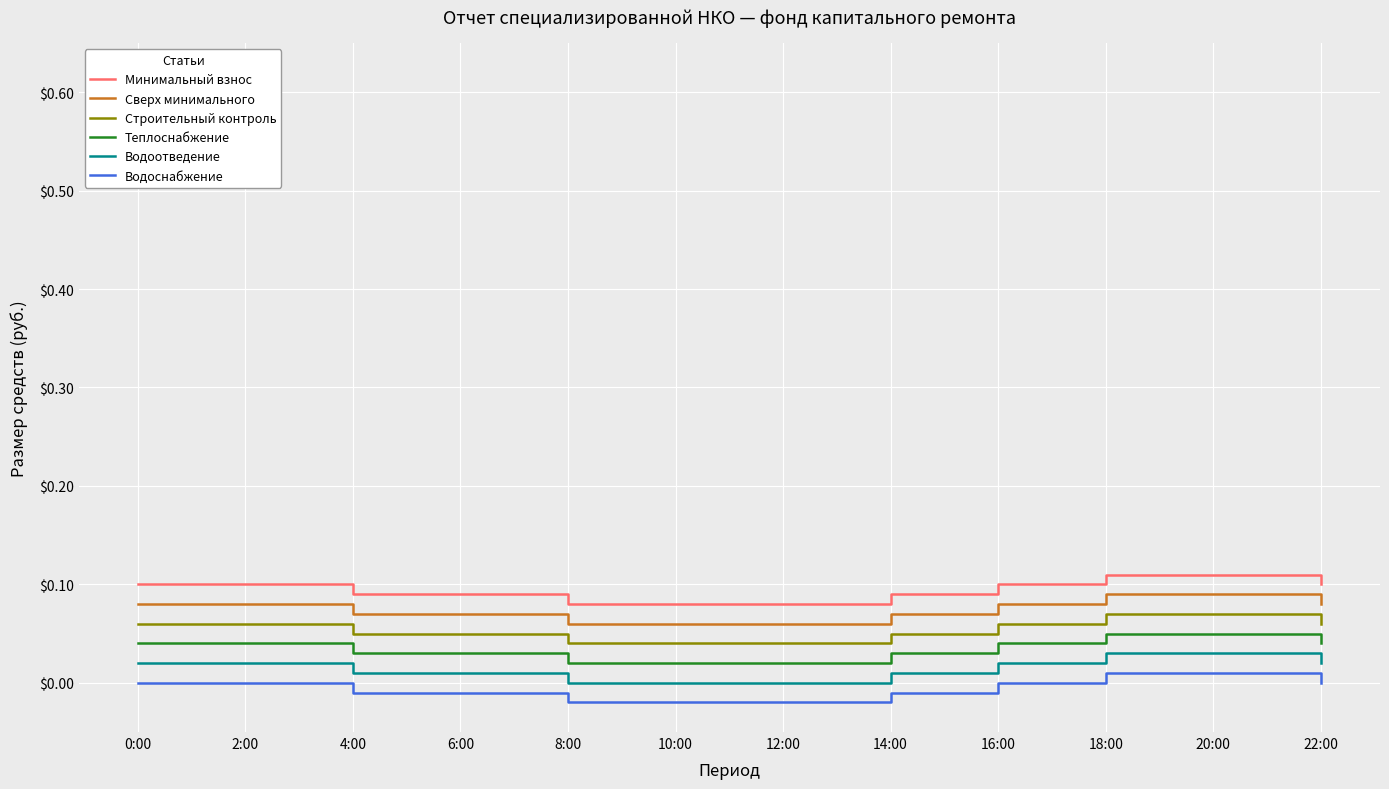

How many series are shown in this chart?

6